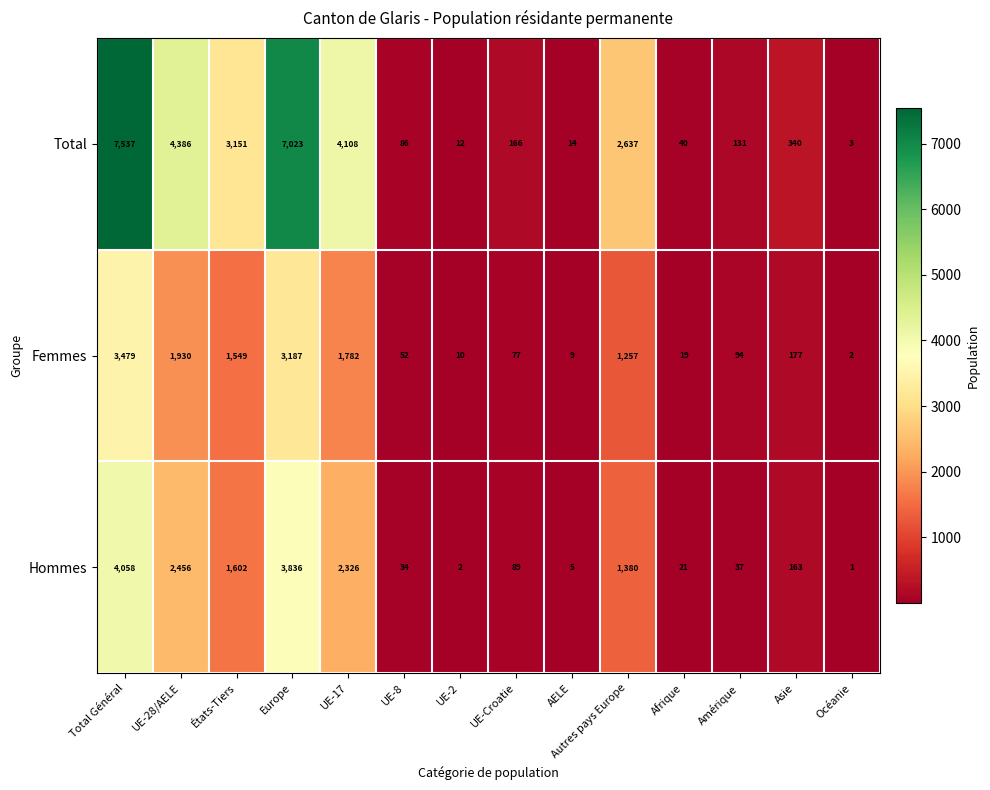

Is it true that Total equals 7023 at Europe?

True